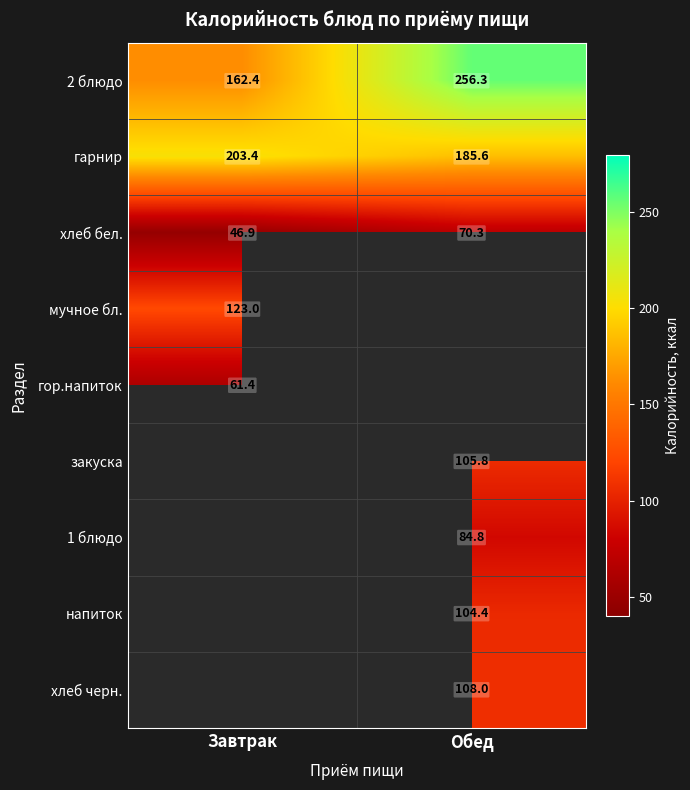

List the labels in order of хлеб бел. value, smallest first.

Завтрак, Обед